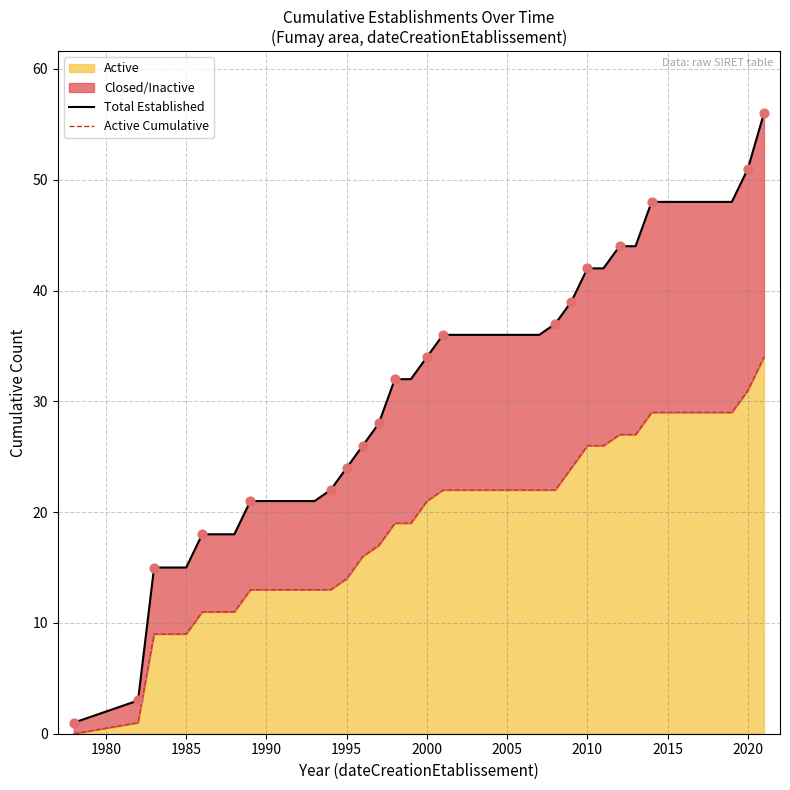

At which category is the sum across all series the highest?

2021